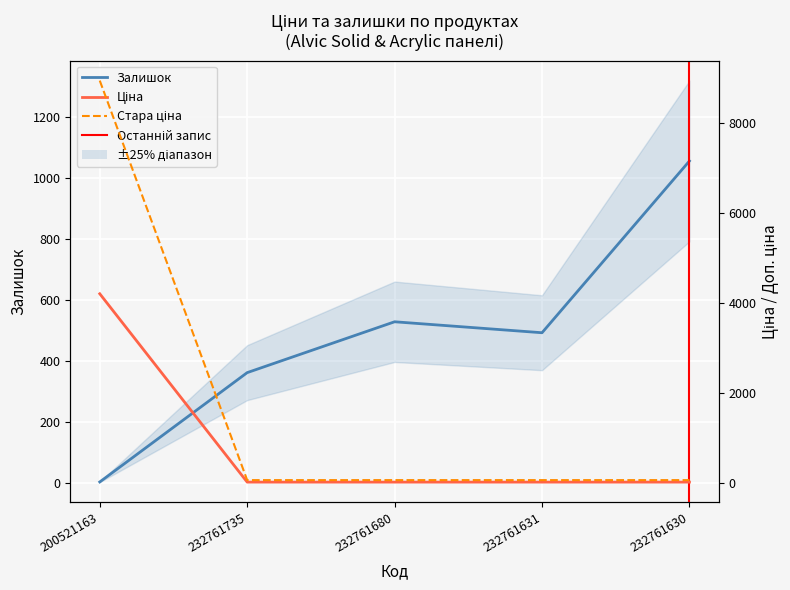

True or false: Стара ціна and Ціна cross at least once.

False